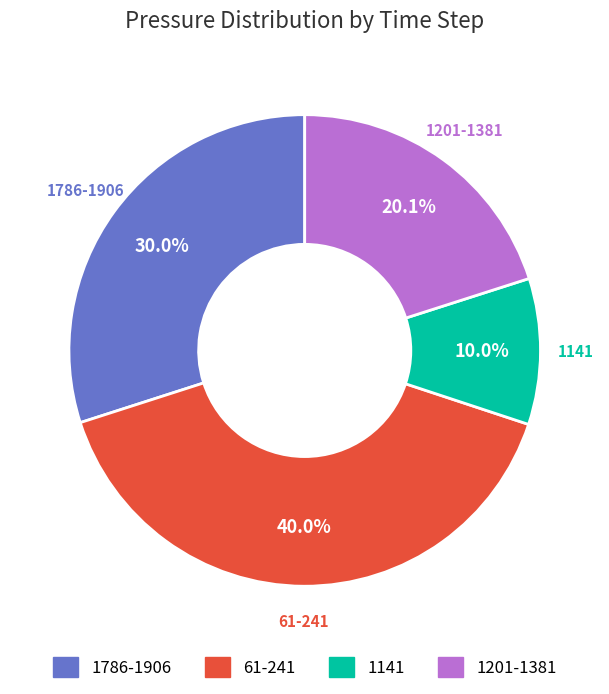

Does any single category account for the majority?

No